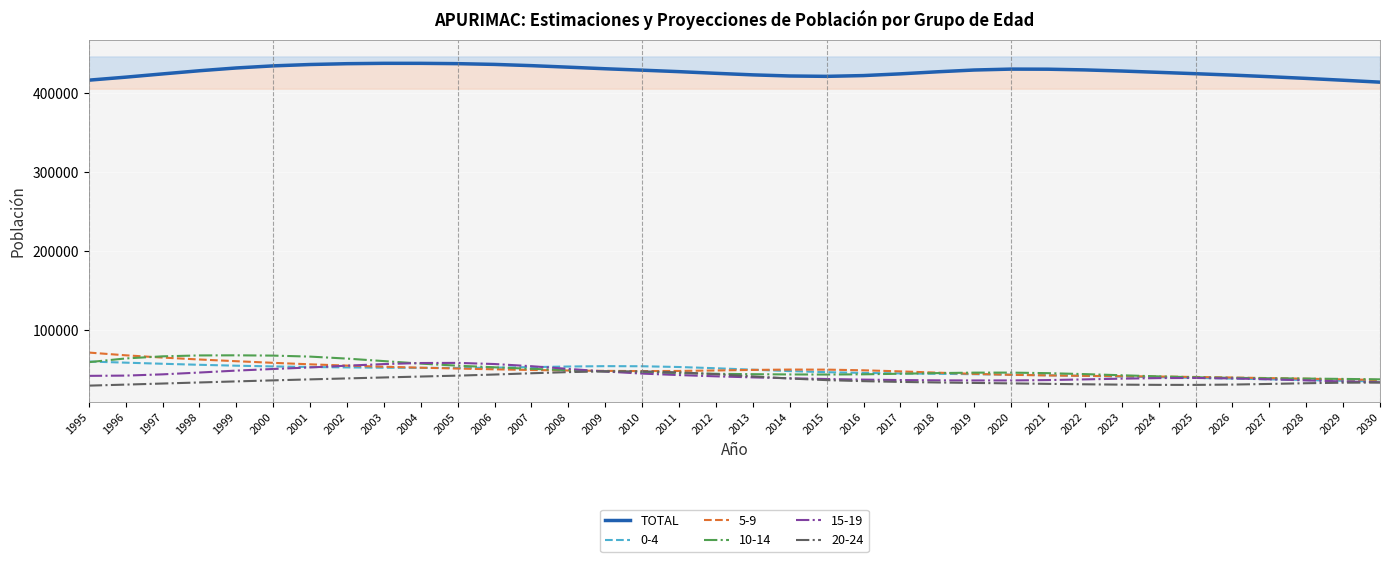

What is the value of the 2nd point from the left?

420520